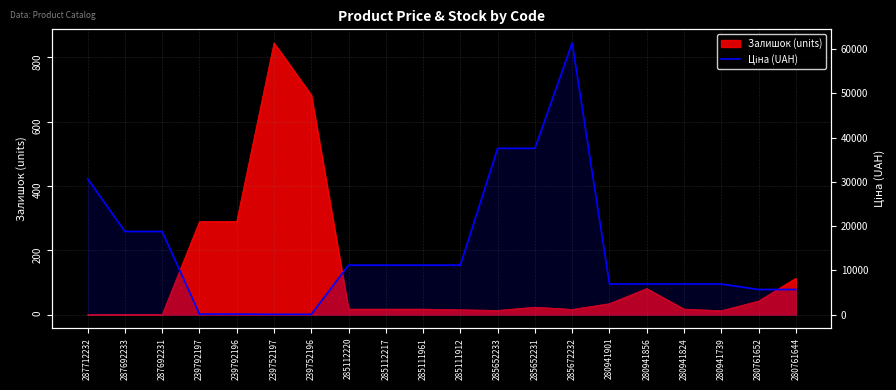

Where does the data first go above 11188?

287712232